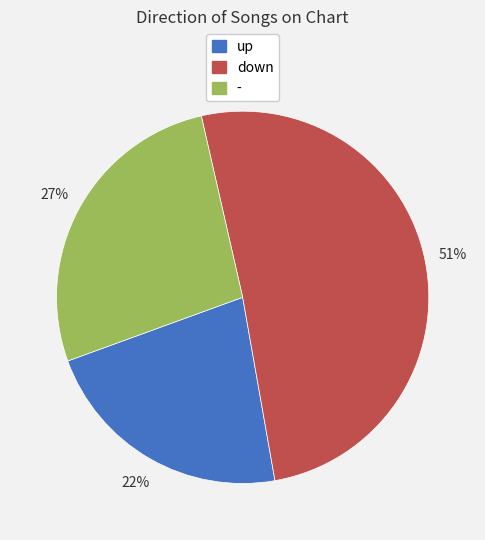

To the nearest percent, what is the combined percentage of - and up?

49%